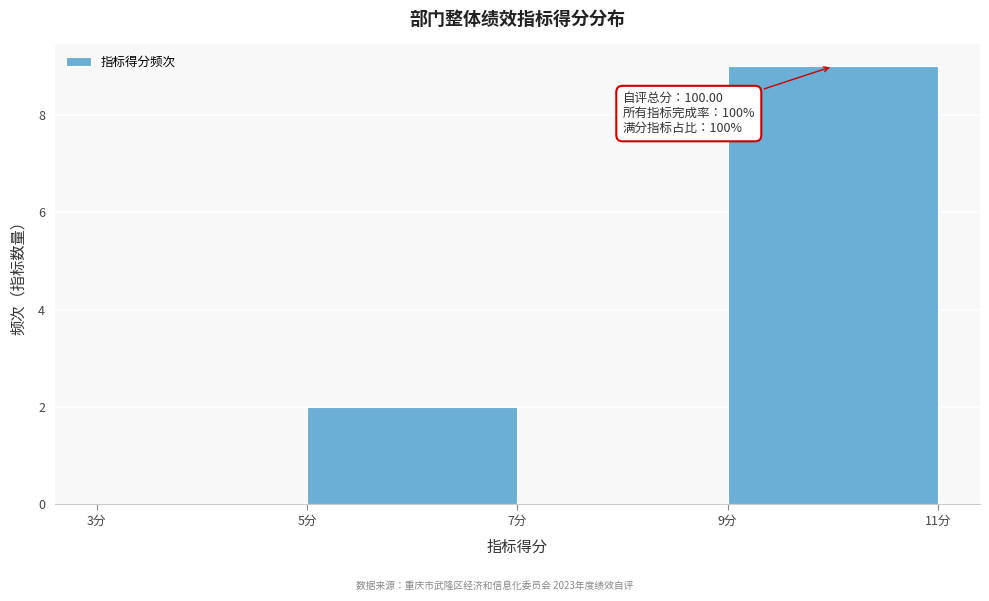

Which range on the x-axis has the tallest bar?

9 to 11